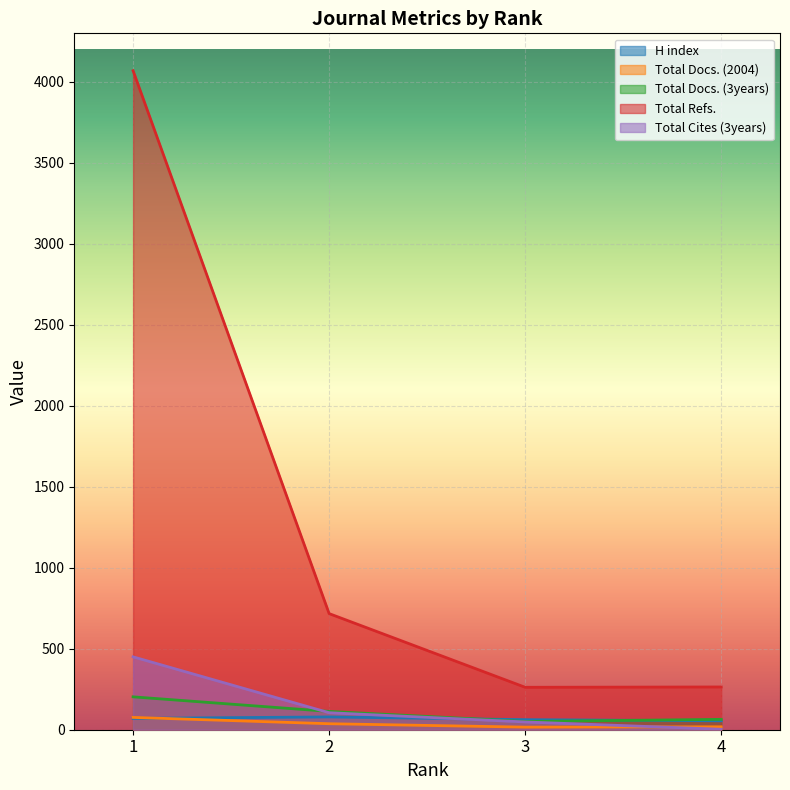

How many values in the Total Cites (3years) series are below 105?

2